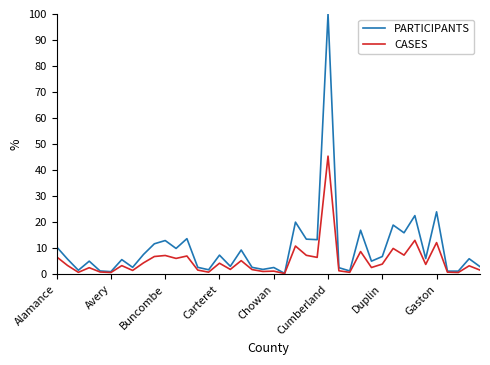

Which series has the widest spread of values?

PARTICIPANTS